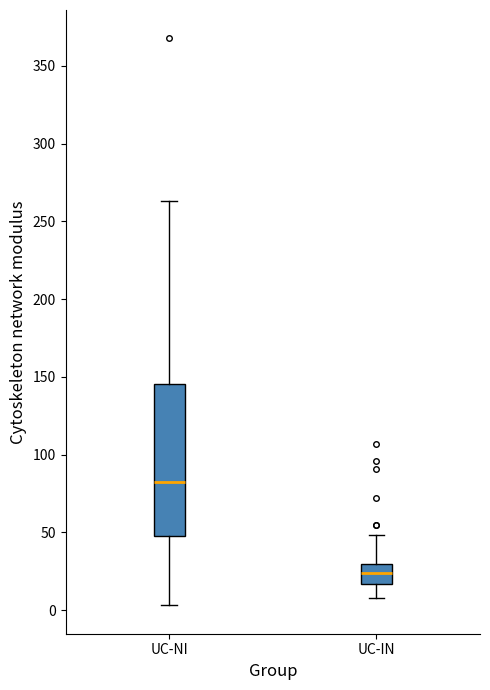

Comparing the boxes themselves (not the whiskers), which one is the tallest?

UC-NI